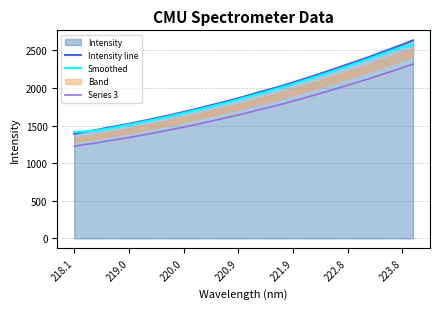

Is it true that Intensity line equals 1618.2 at 222.8?

False